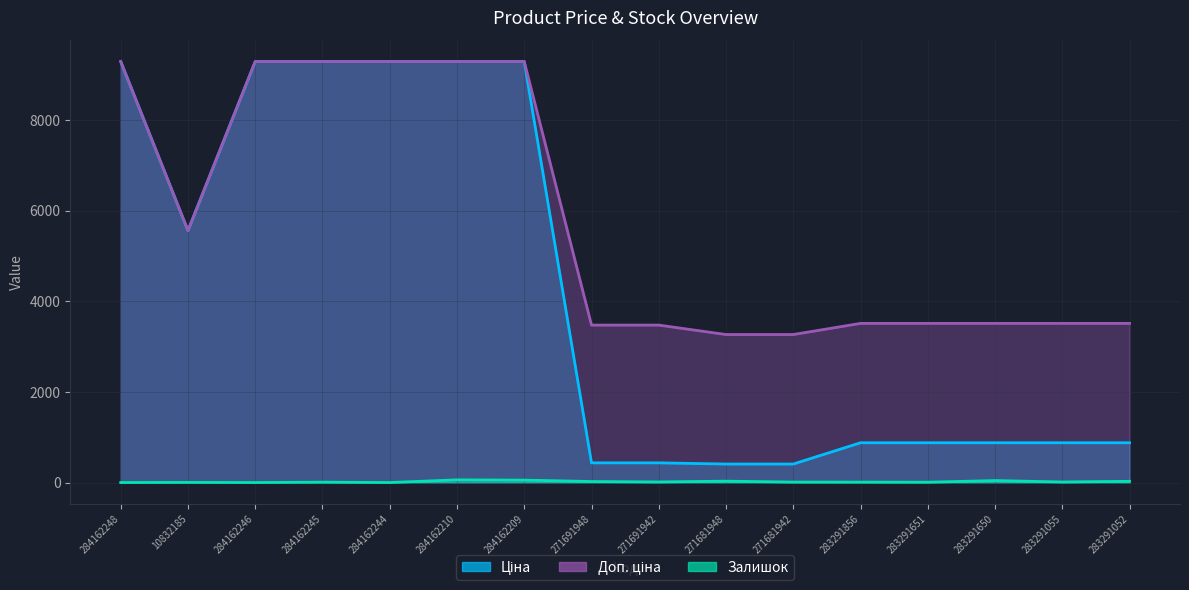

True or false: Залишок has more than 0 points higher than both neighbors.

True